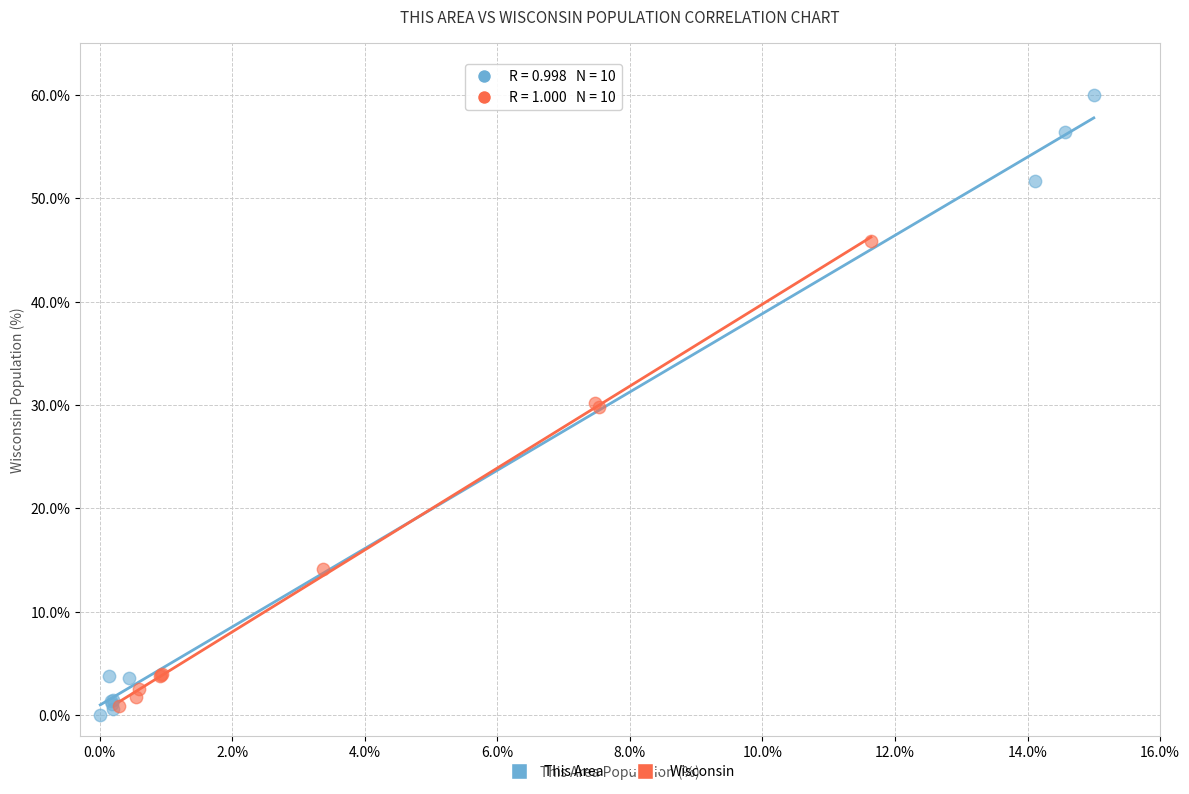

Which series contains the lowest Y value?

This Area